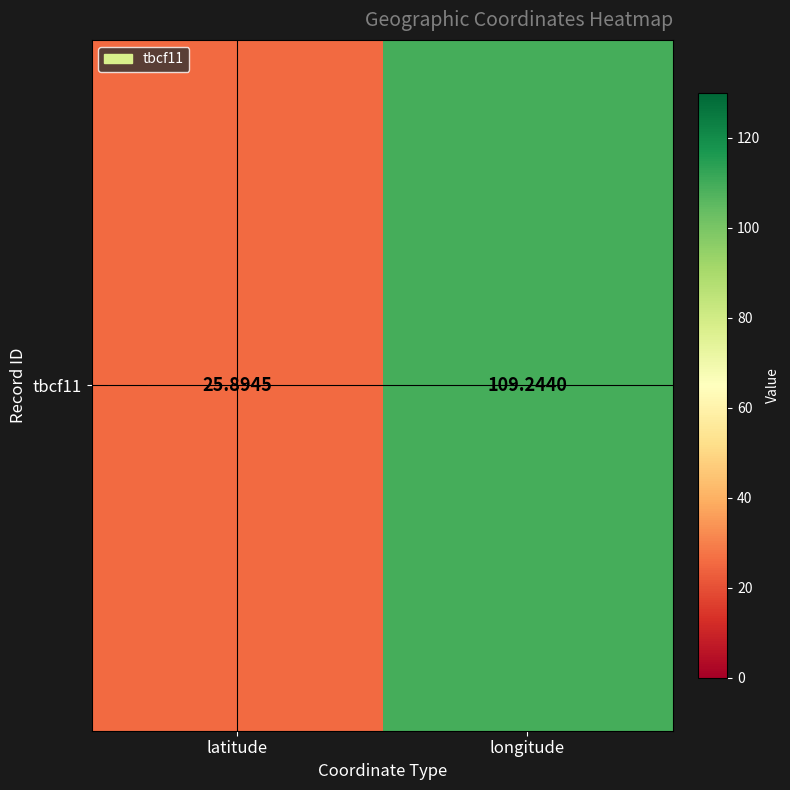

Rank the categories by value from lowest to highest.

latitude, longitude